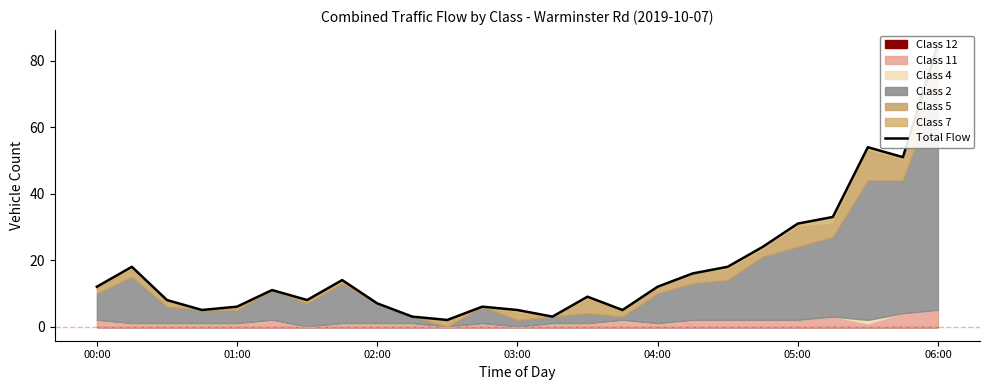

Read the value at 04:00, to the nearest 10.

10